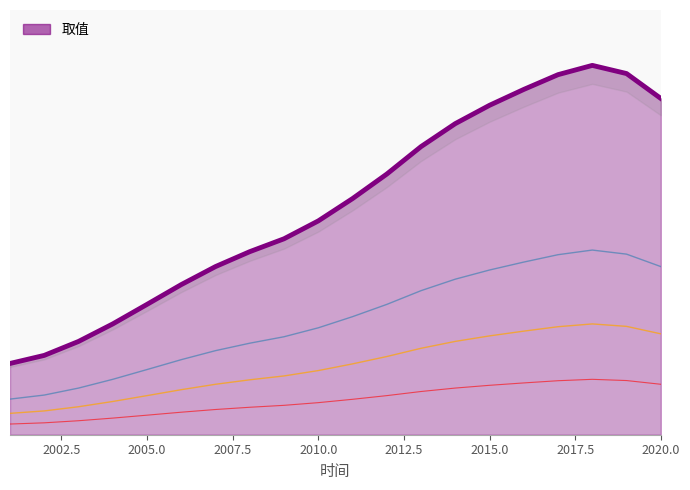

Where is the data nearest to the value 2?

2007